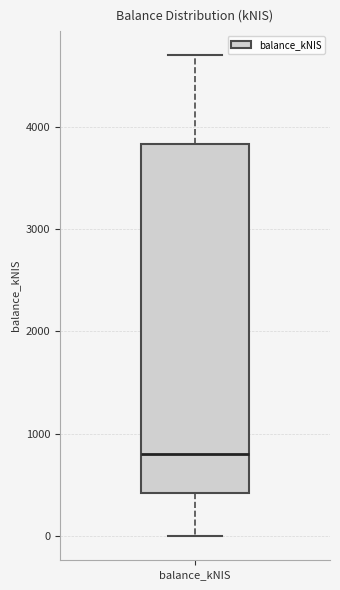

Transcribe this box plot: give where the median line is, the range the box spans, and where the two whiskers end, as read against the y-axis. The values are not printed on the chart, so give them approximately, as read against the axis.

median 800, box 400 to 3800, whiskers 0 to 4700